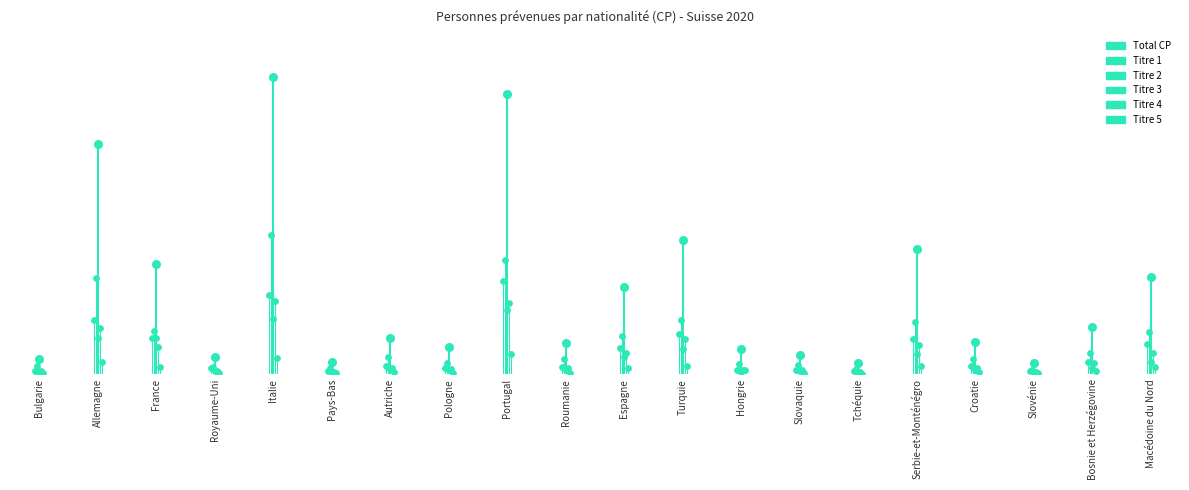

At which category is the sum across all series the highest?

Italie